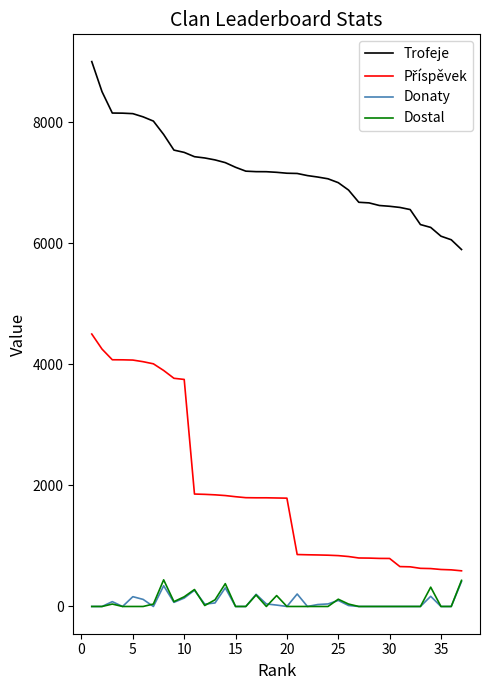

How many distinct data groups are displayed?

4